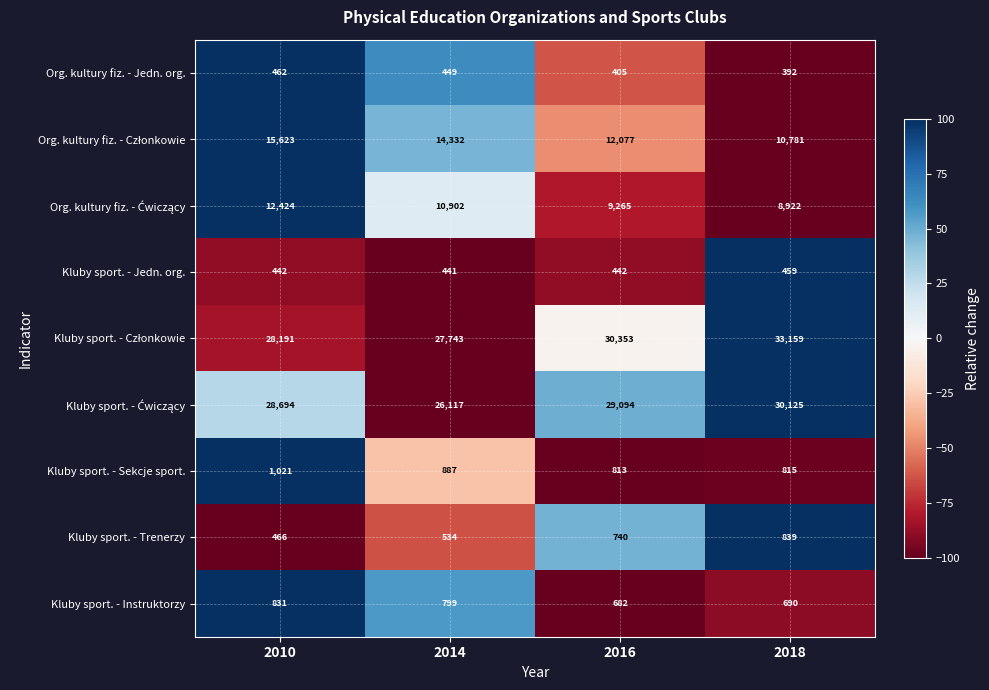

What is the difference between the maximum and minimum values in the Kluby sport. - Instruktorzy series?

149